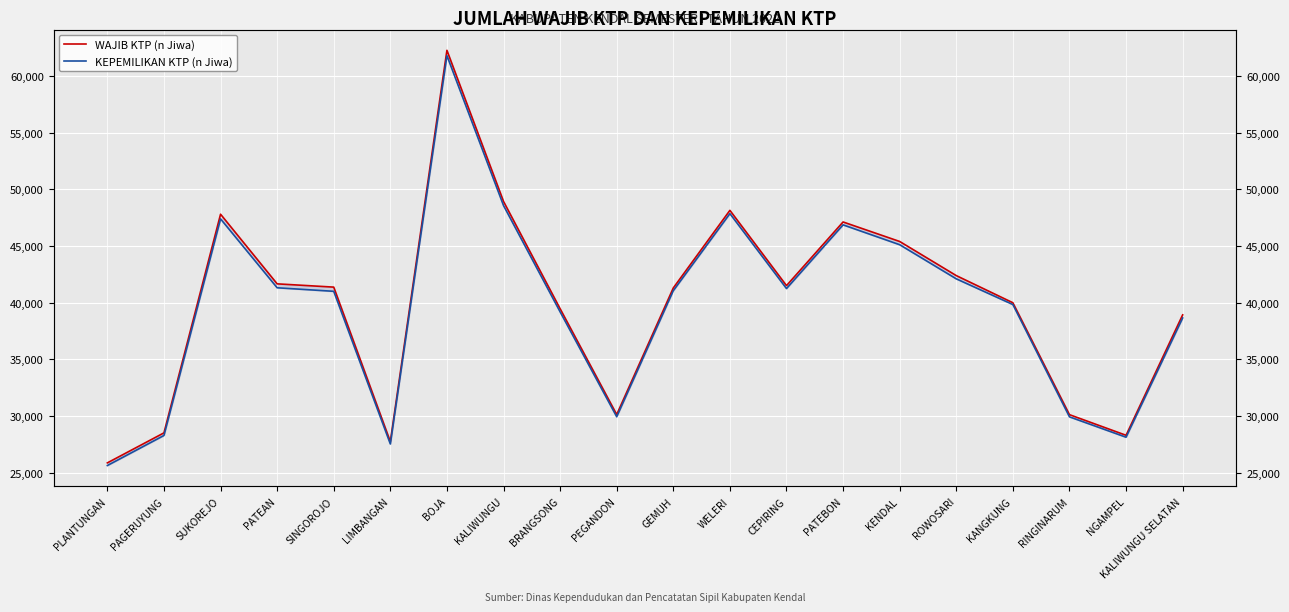

True or false: KEPEMILIKAN KTP (n Jiwa) and WAJIB KTP (n Jiwa) cross at least once.

False